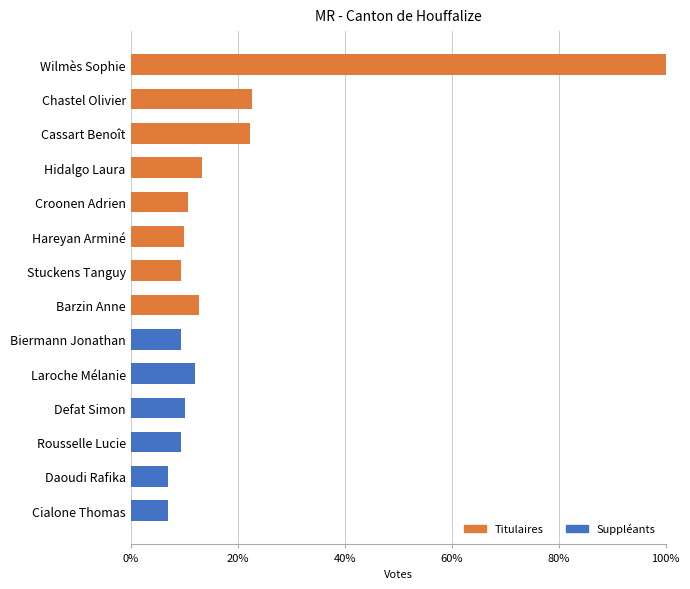

Is it true that Titulaires equals 13.4 at Hidalgo Laura?

True